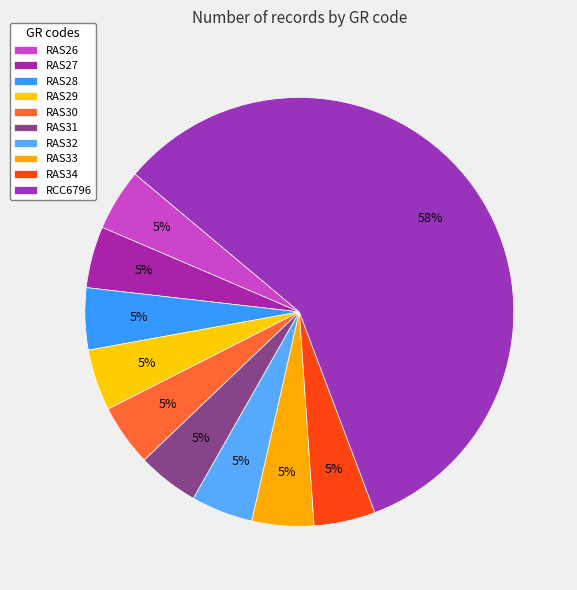

The RAS29 slice represents 11% of the pie. True or false?

False